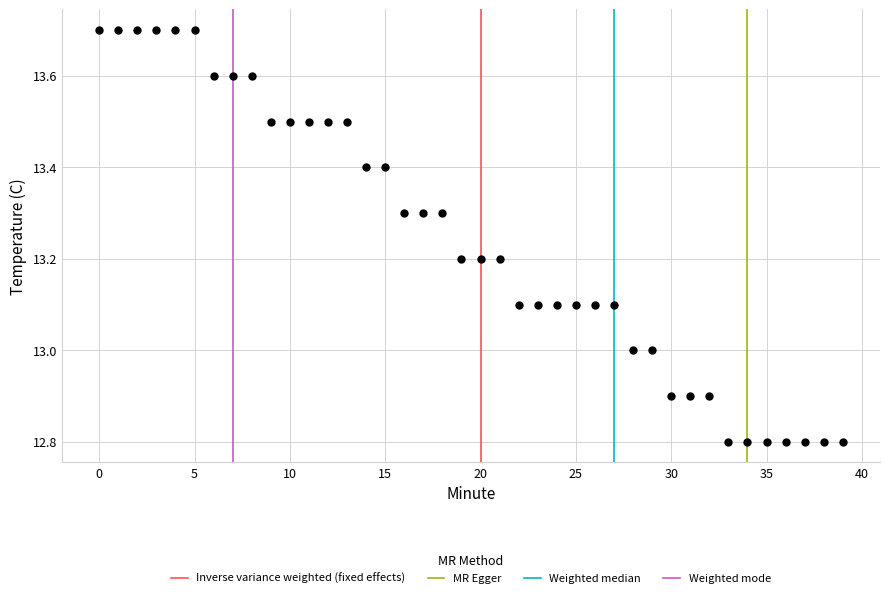

What is the range of Y values (max minus min)?

0.9